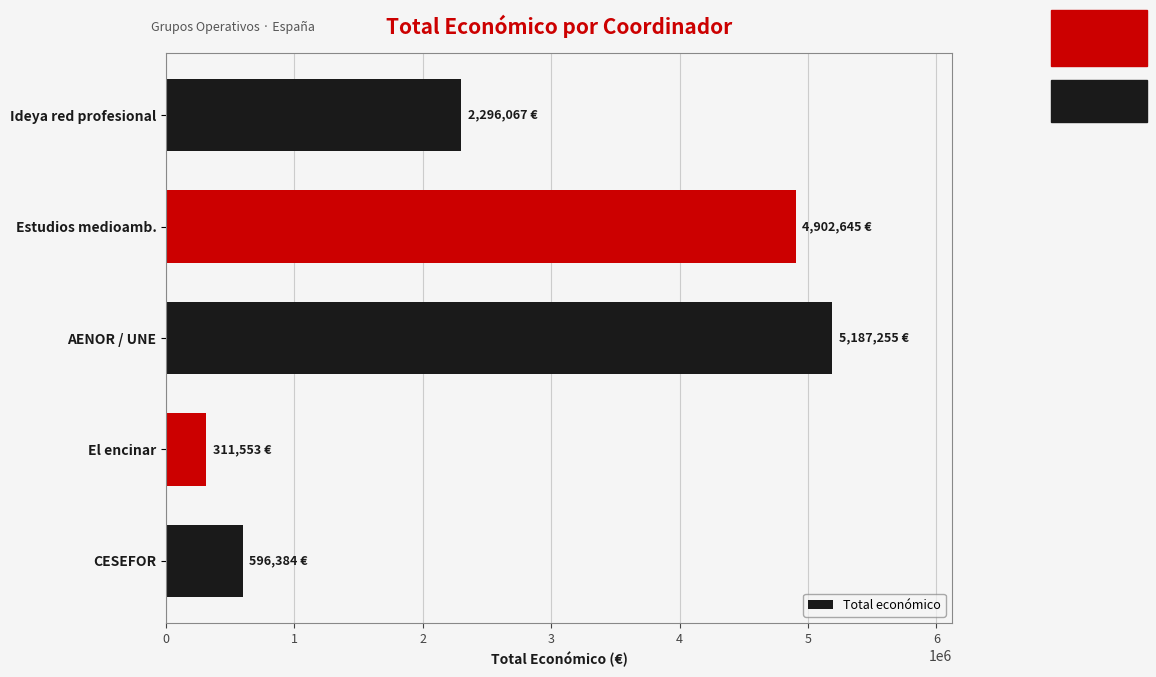

What is the average value?

2658781